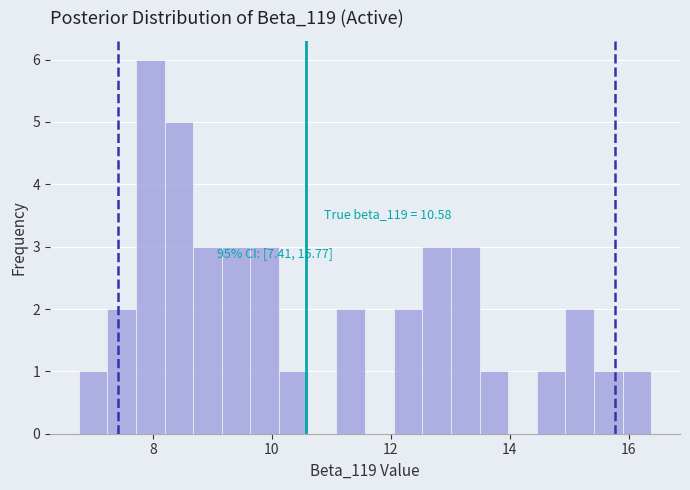

Around what value on the x-axis is the tallest bar? Give the approximate position of its centre, as read against the axis.

8.0